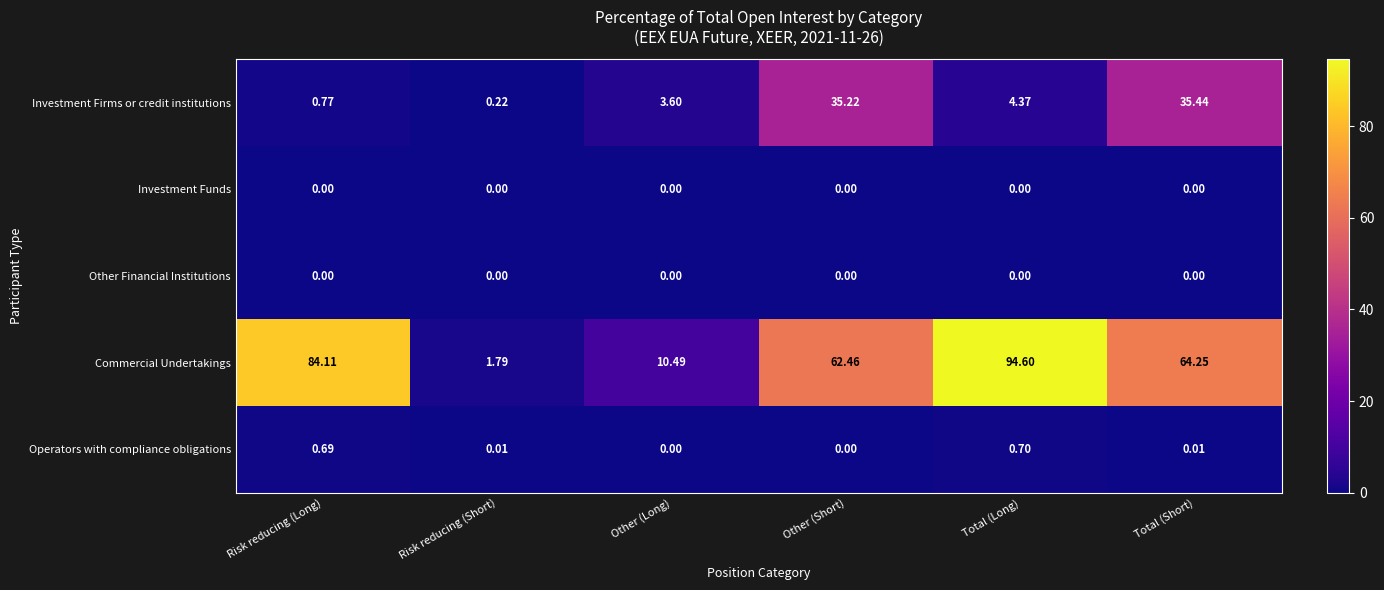

What is the spread (max minus min) of values at Other (Short)?

62.5